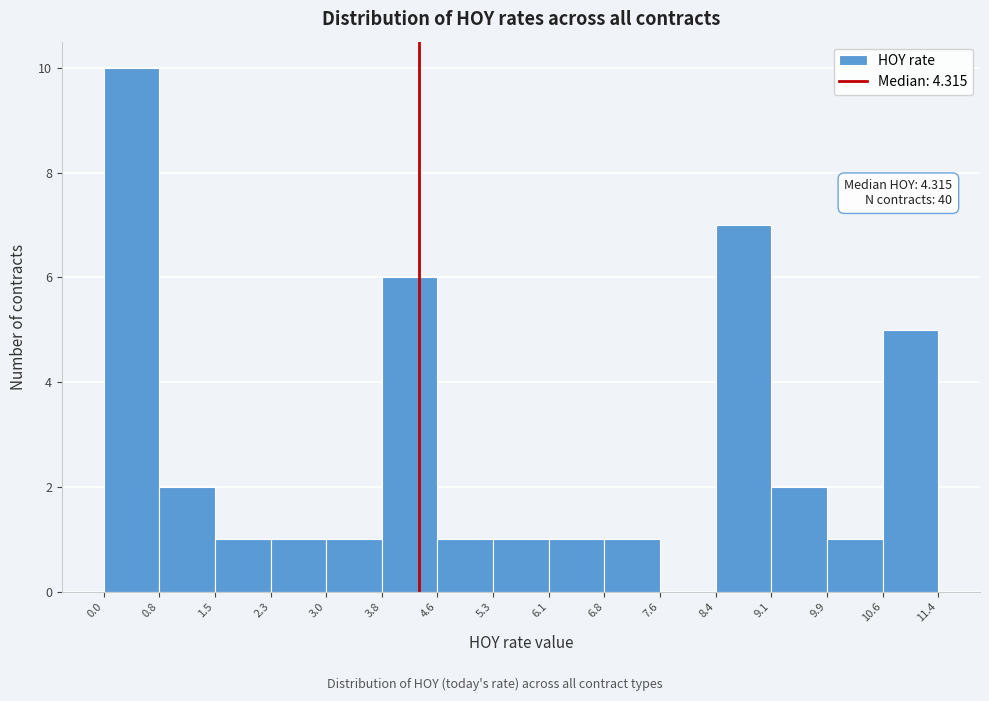

Which range on the x-axis has the tallest bar?

0.0 to 0.8